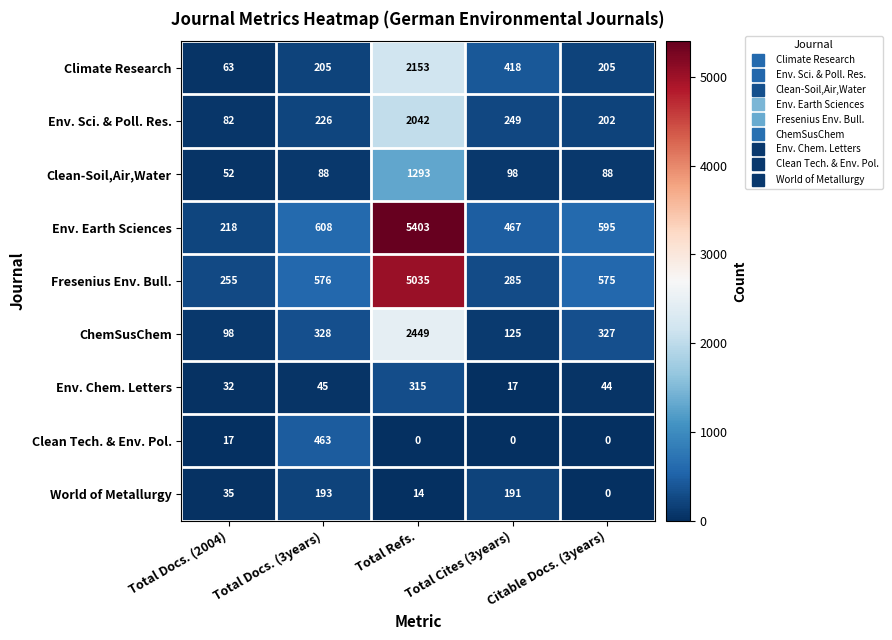

Is the value of Env. Earth Sciences at Total Docs. (2004) greater than the value of World of Metallurgy at Total Docs. (3years)?

Yes